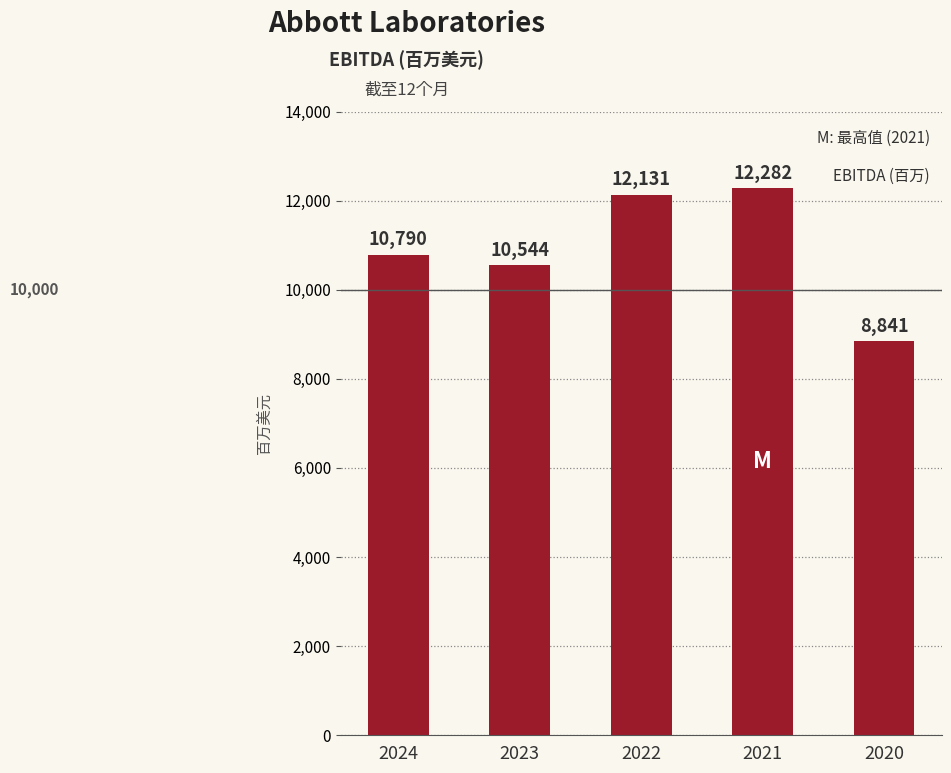

Are the bars horizontal?

No